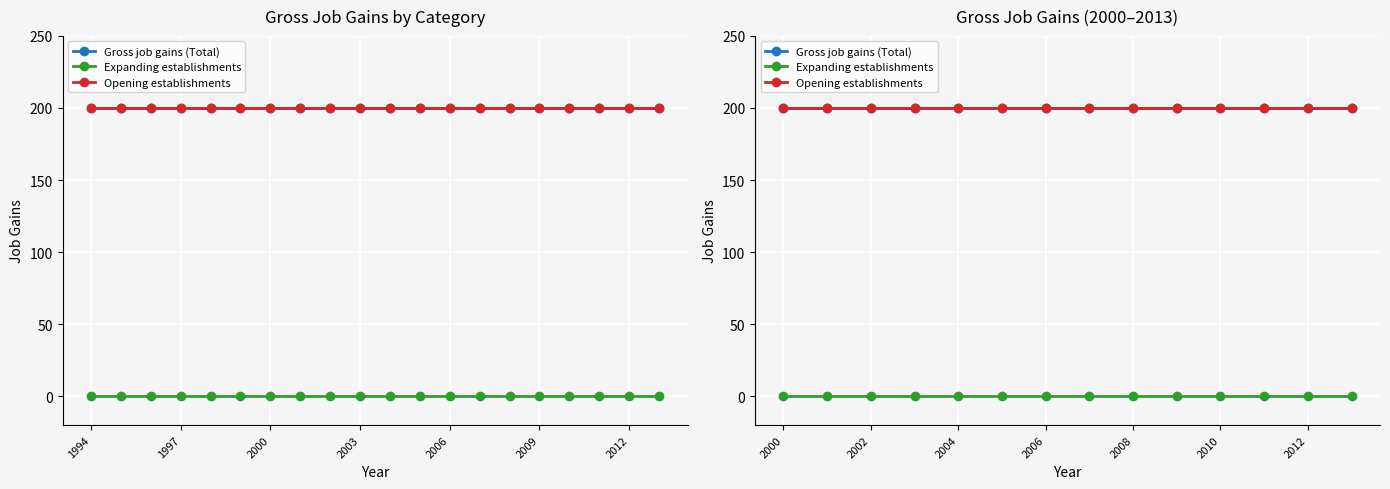

True or false: Gross job gains (Total) has a value of 317 at 2008.

False